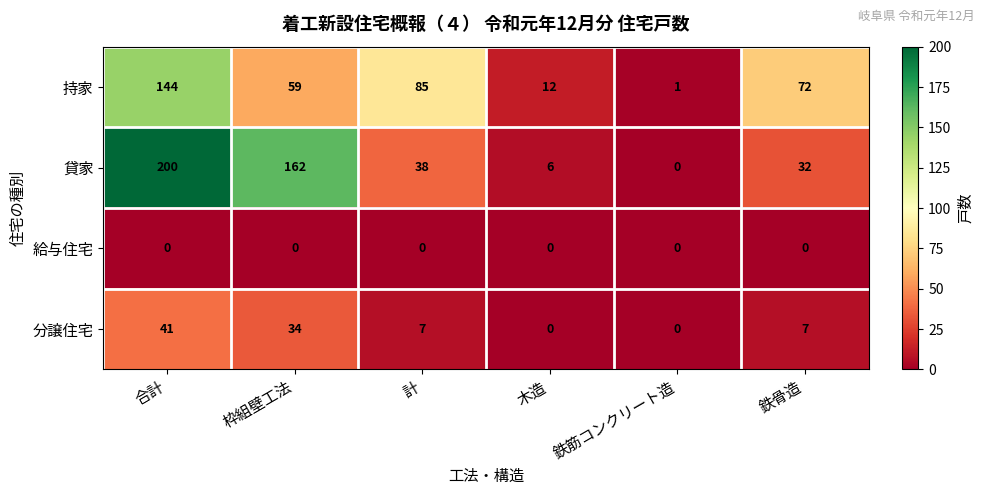

At which label does 貸家 reach its peak?

合計